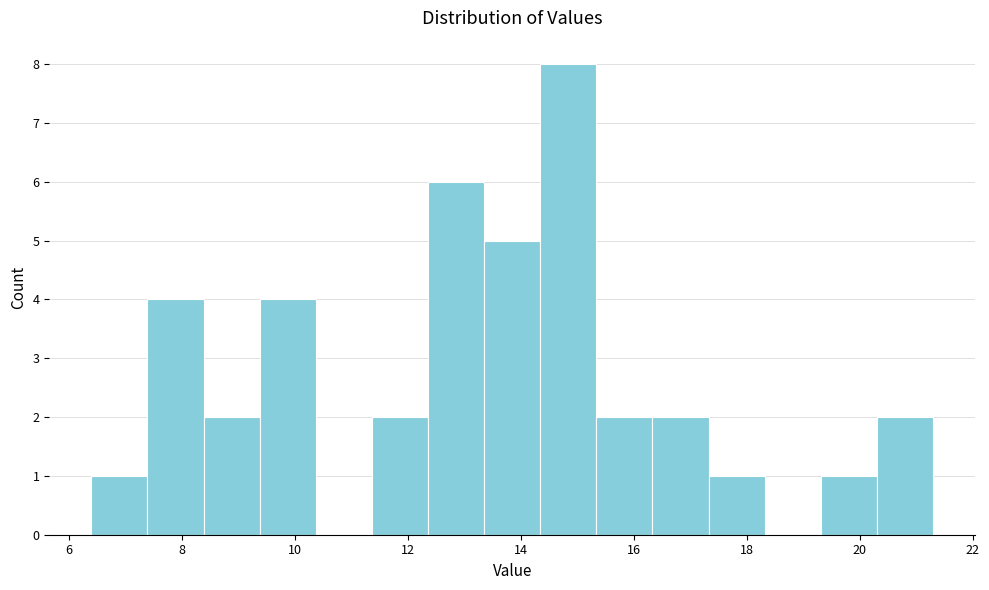

Which range on the x-axis has the tallest bar?

14.4 to 15.4